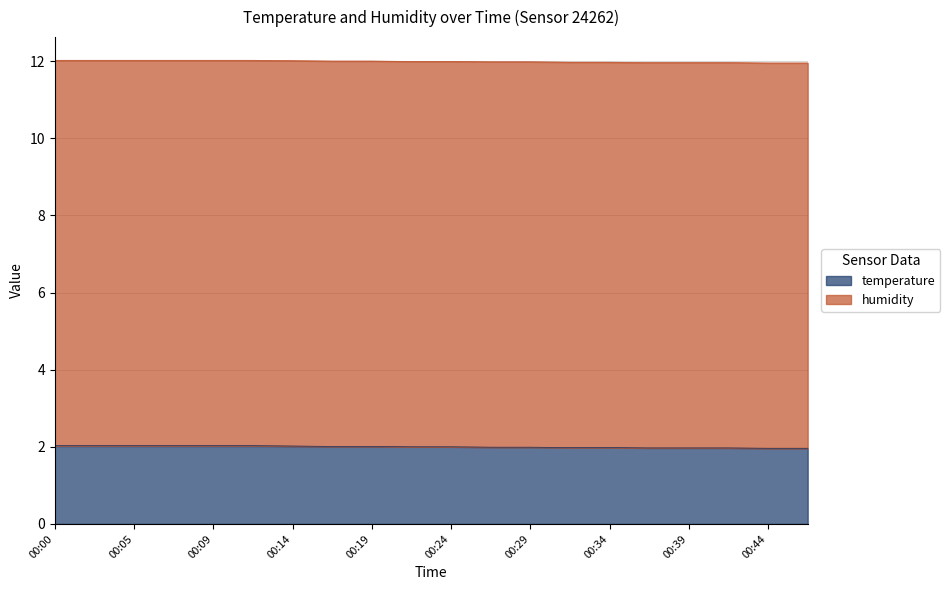

What is the difference between the values at 00:05 and 00:31?

0.1